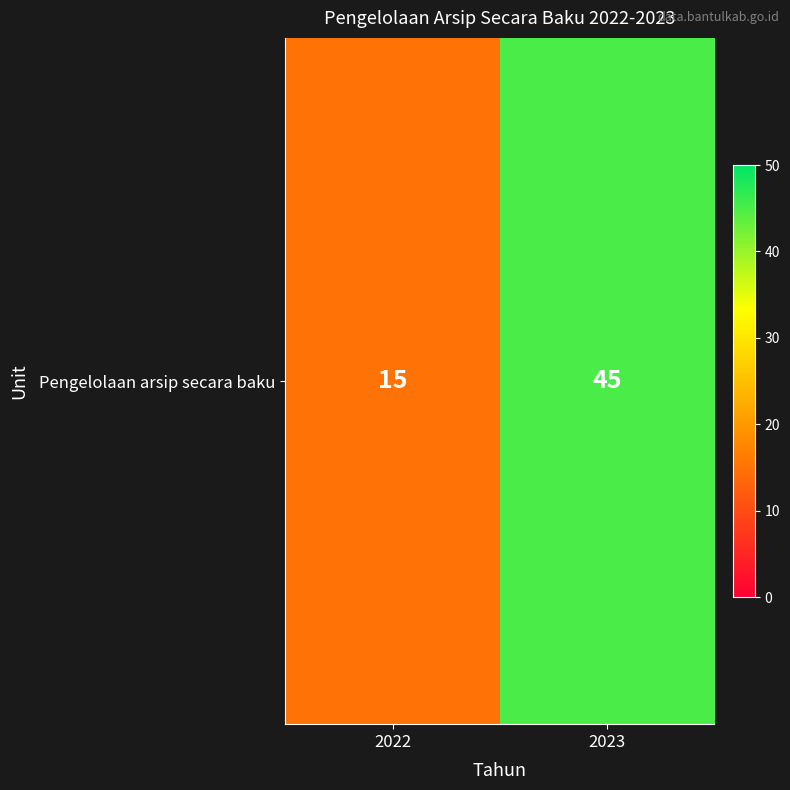

True or false: the data shows 15 at 2022.

True